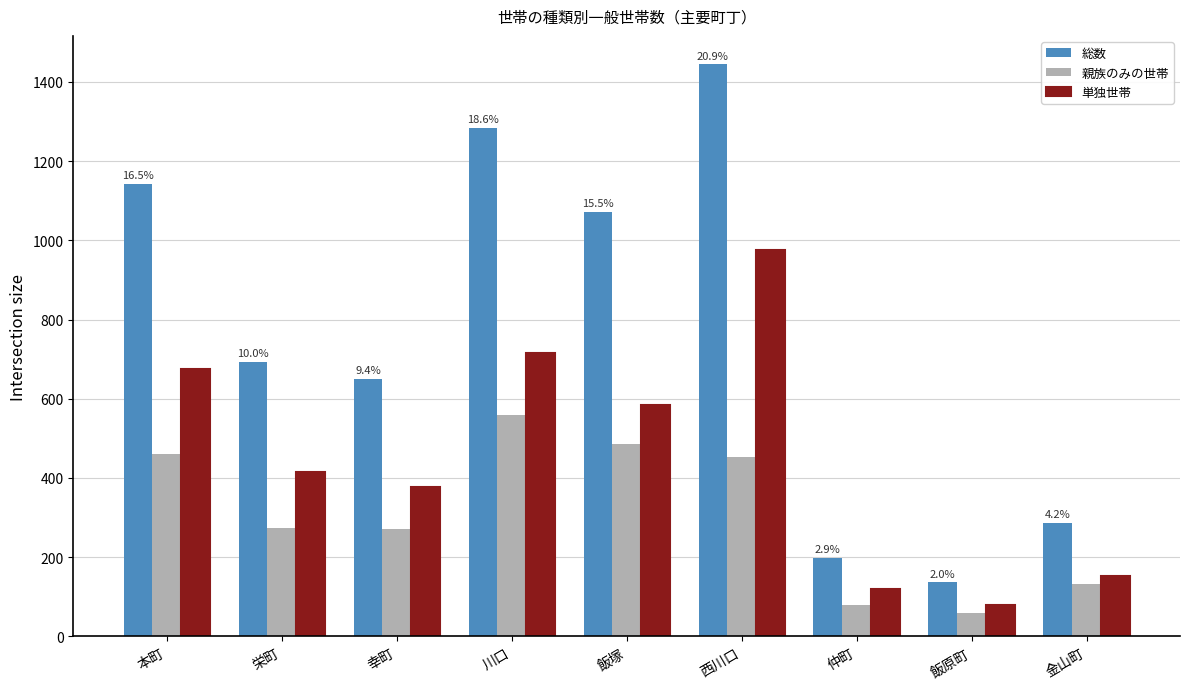

List the labels in order of 単独世帯 value, largest first.

西川口, 川口, 本町, 飯塚, 栄町, 幸町, 金山町, 仲町, 飯原町